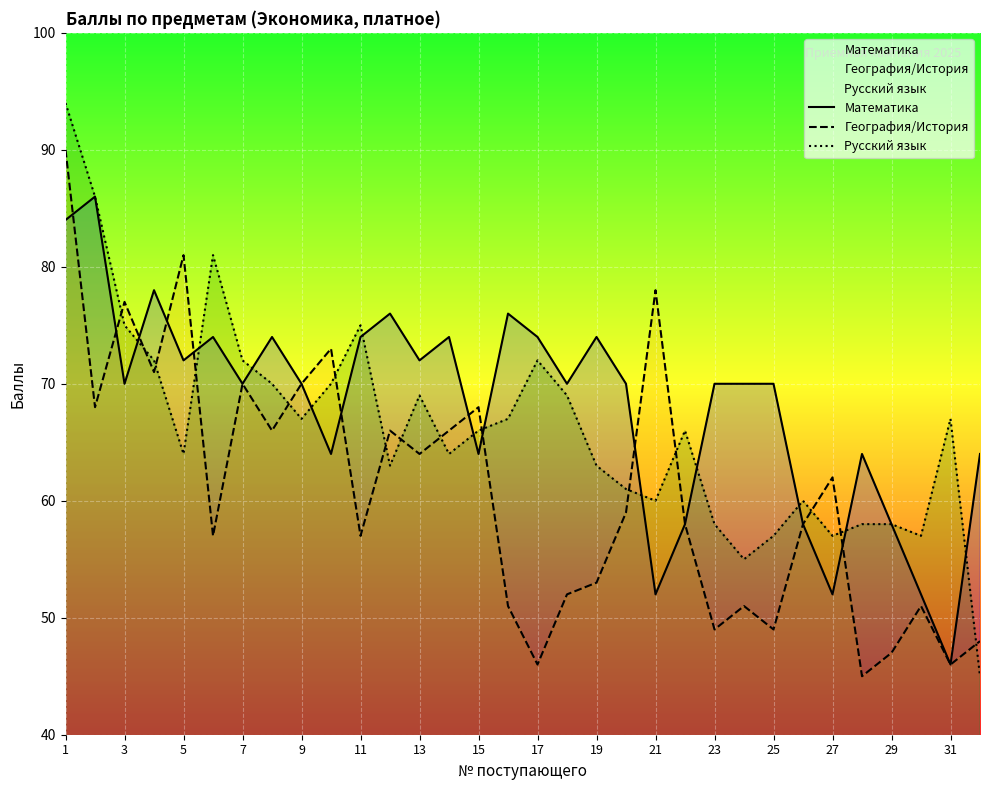

How many data points in География/История are above 59?

15